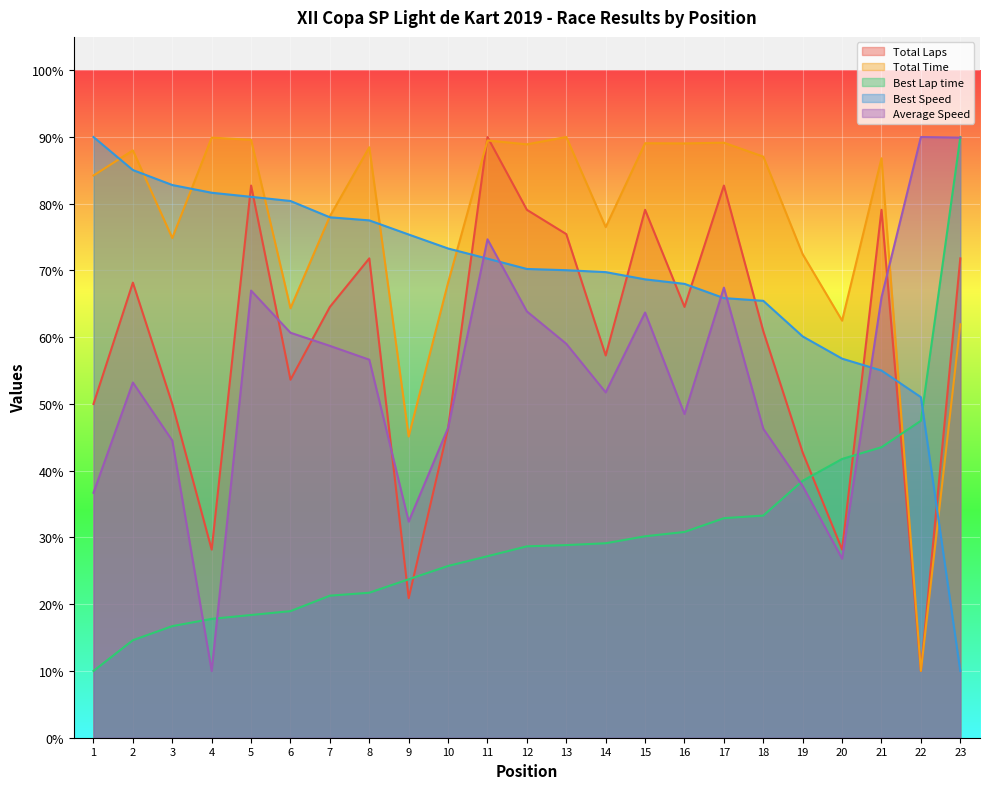

What is the total value across all series at 13?

323.4